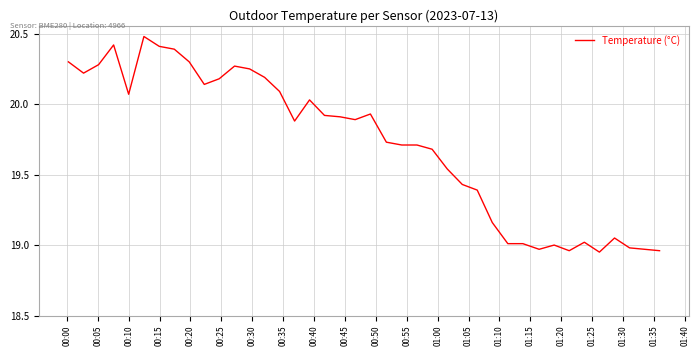

What is the maximum value shown in the chart?

20.5